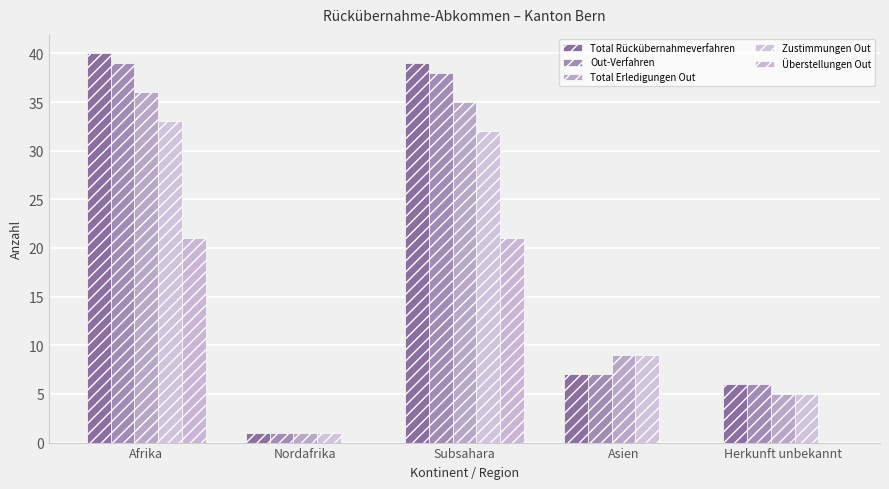

Rank the series at Herkunft unbekannt from highest to lowest value.

Total Rückübernahmeverfahren, Out-Verfahren, Total Erledigungen Out, Zustimmungen Out, Überstellungen Out